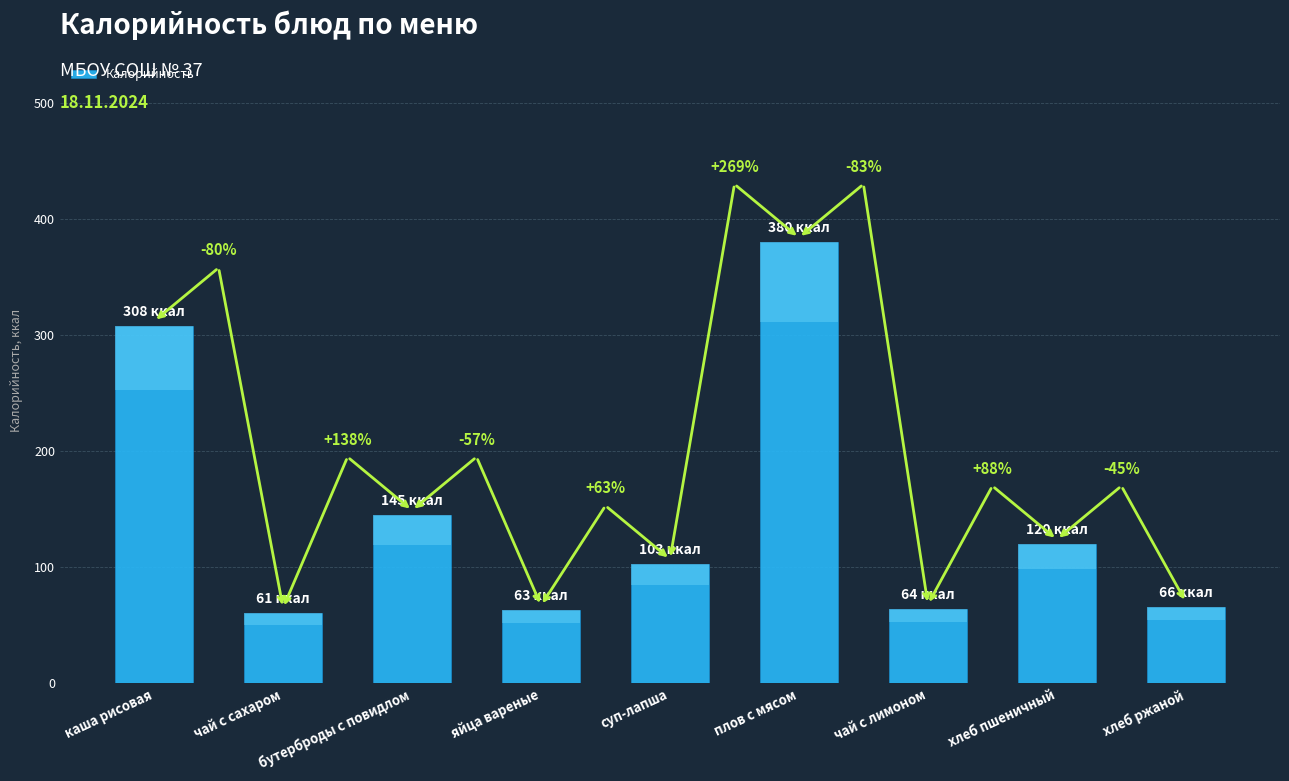

Rank the categories by value from lowest to highest.

чай с сахаром, яйца вареные, чай с лимоном, хлеб ржаной, суп-лапша, хлеб пшеничный, бутерброды с повидлом, каша рисовая, плов с мясом